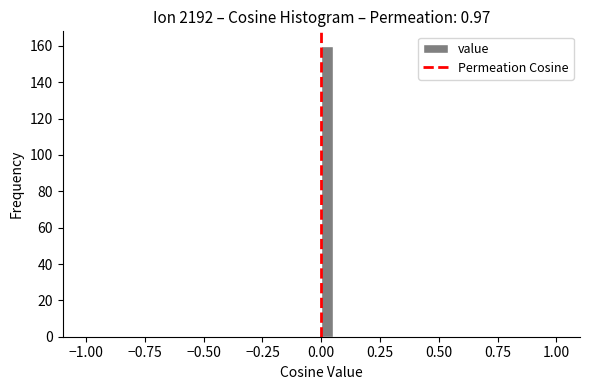

Around what value on the x-axis is the tallest bar? Give the approximate position of its centre, as read against the axis.

0.05